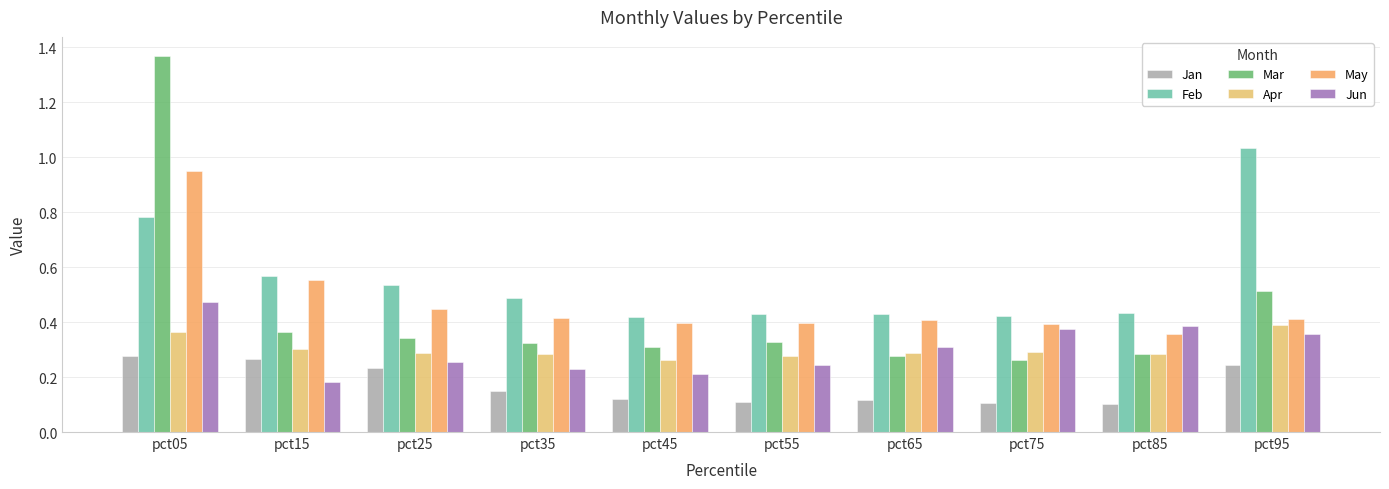

Which has a higher value, pct05 or pct45?

pct05